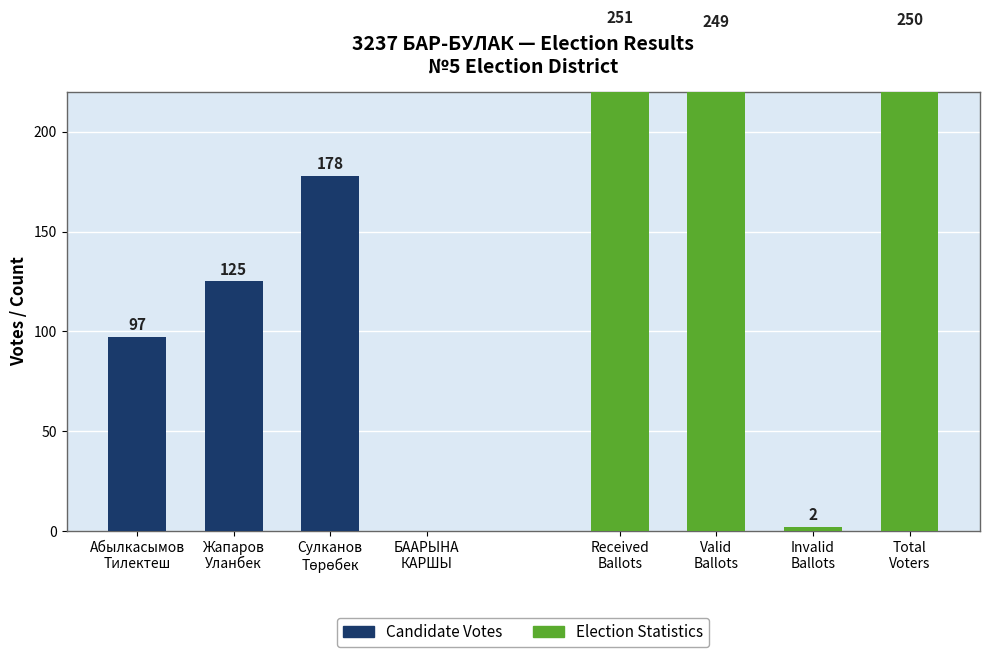

Is the value of Candidate Votes at БААРЫНА
КАРШЫ greater than the value of Election Statistics at Сулканов
Төрөбек?

No